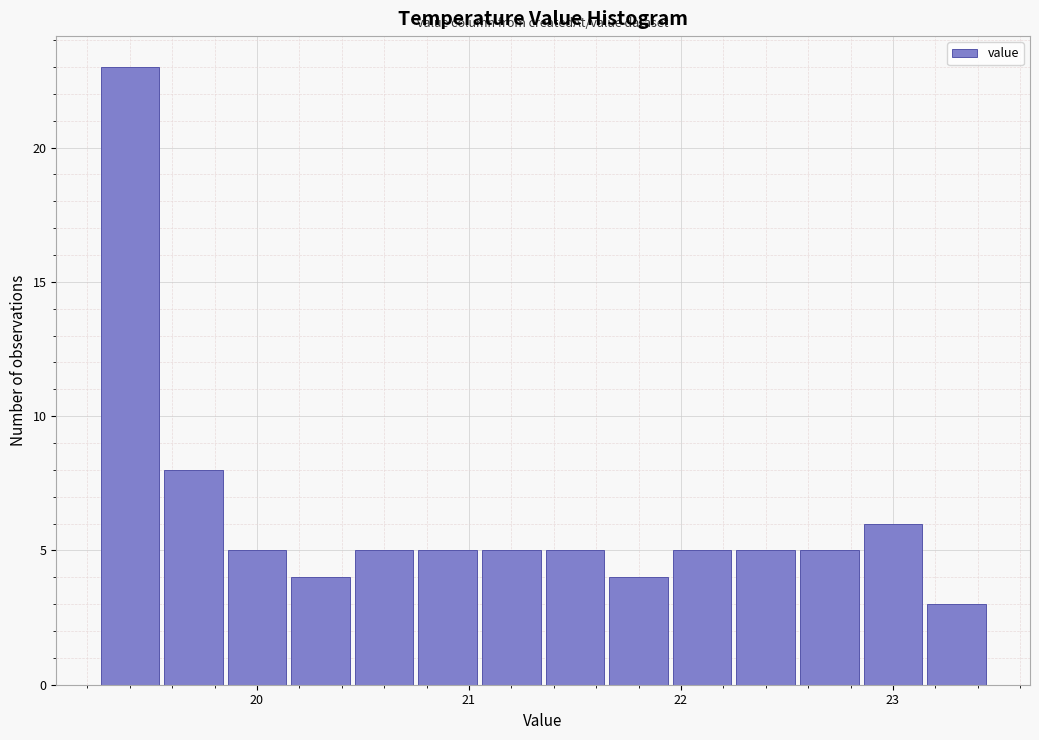

Read against the x-axis, roughly where is the centre of the tallest bar?

19.4